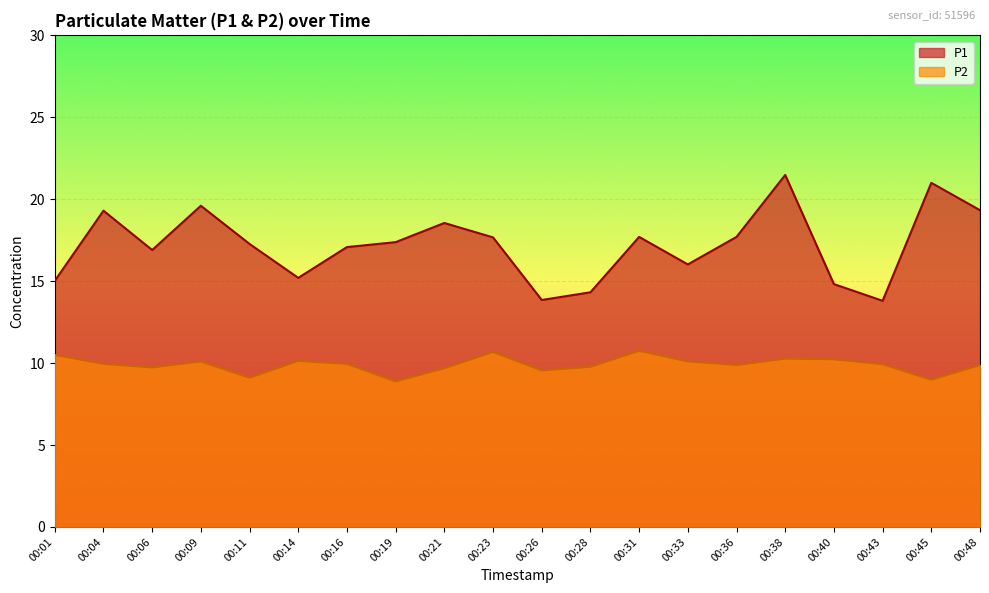

What is the difference between the P2 values at 00:43 and 00:23?

0.8